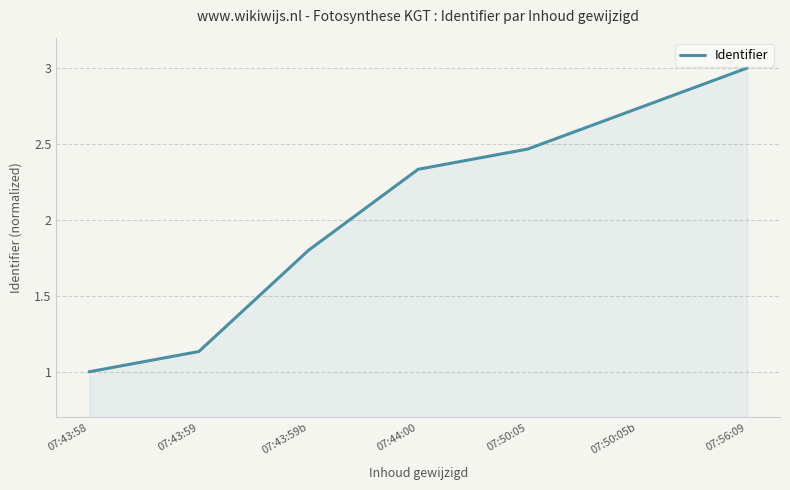

How many lines are shown in the chart?

1